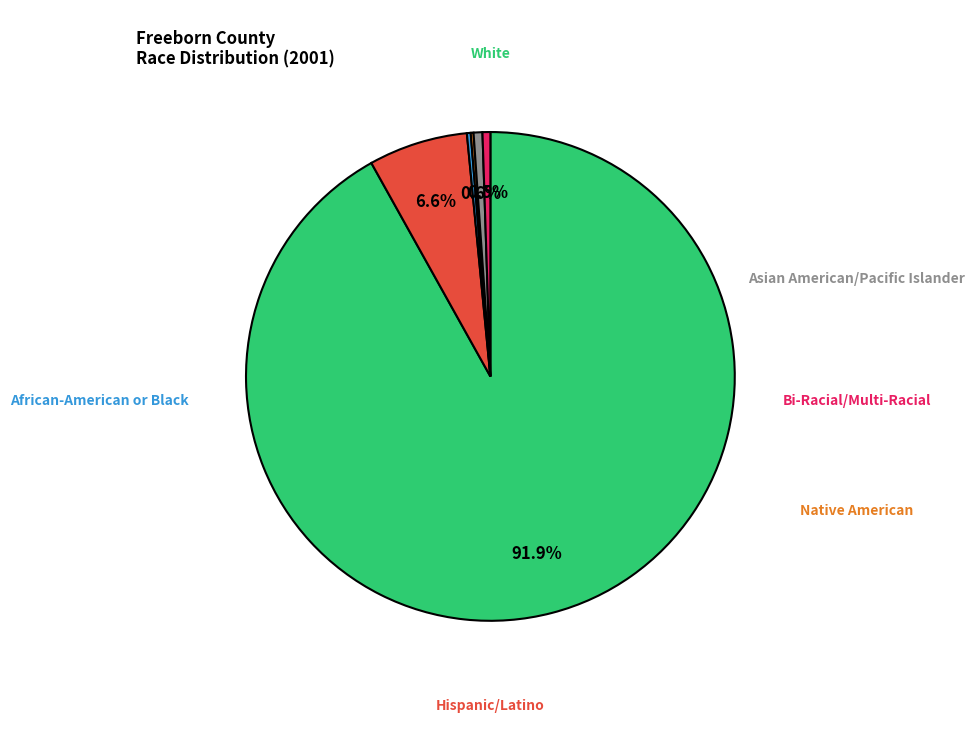

How much of the chart is everything except Hispanic/Latino?

93.4%